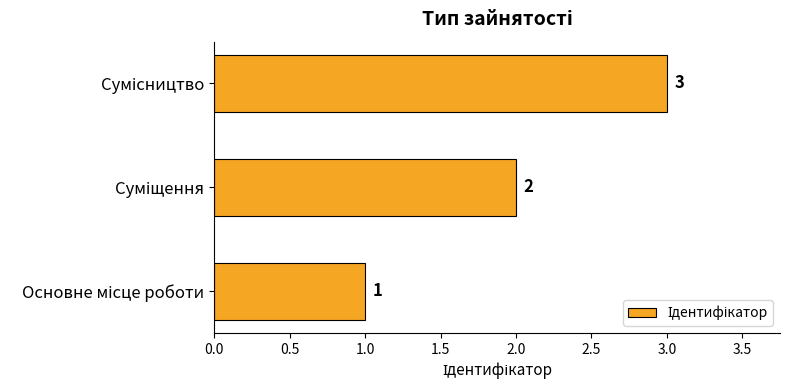

What is the greatest value displayed?

3